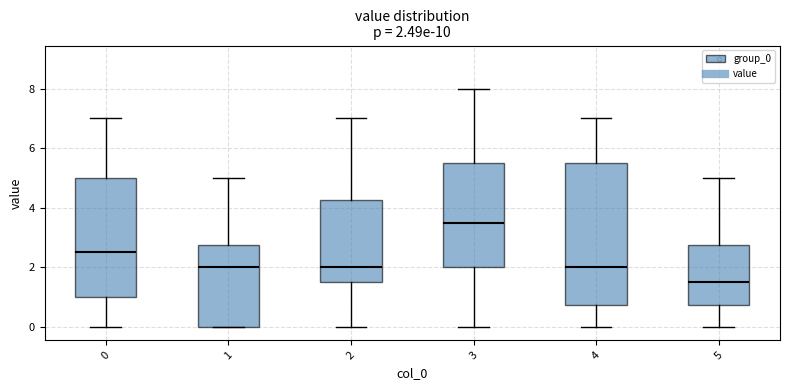

Which box's median line is the highest?

3